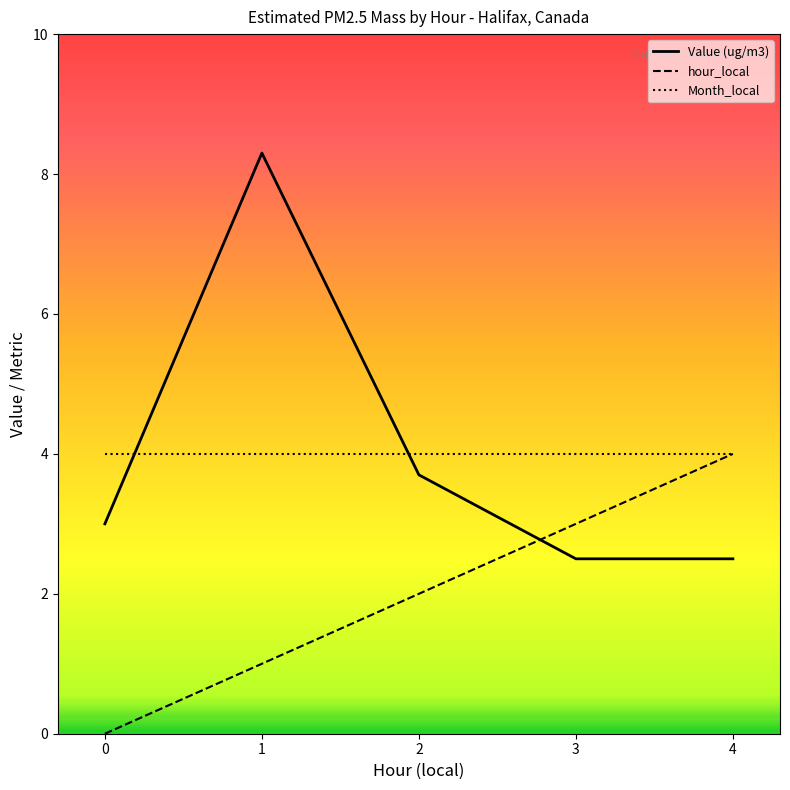

Does the chart have visible grid lines?

No